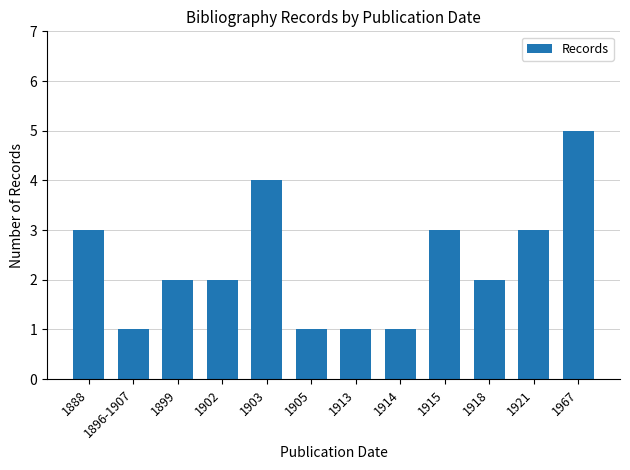

What is the label of the 5th bar from the right?

1914